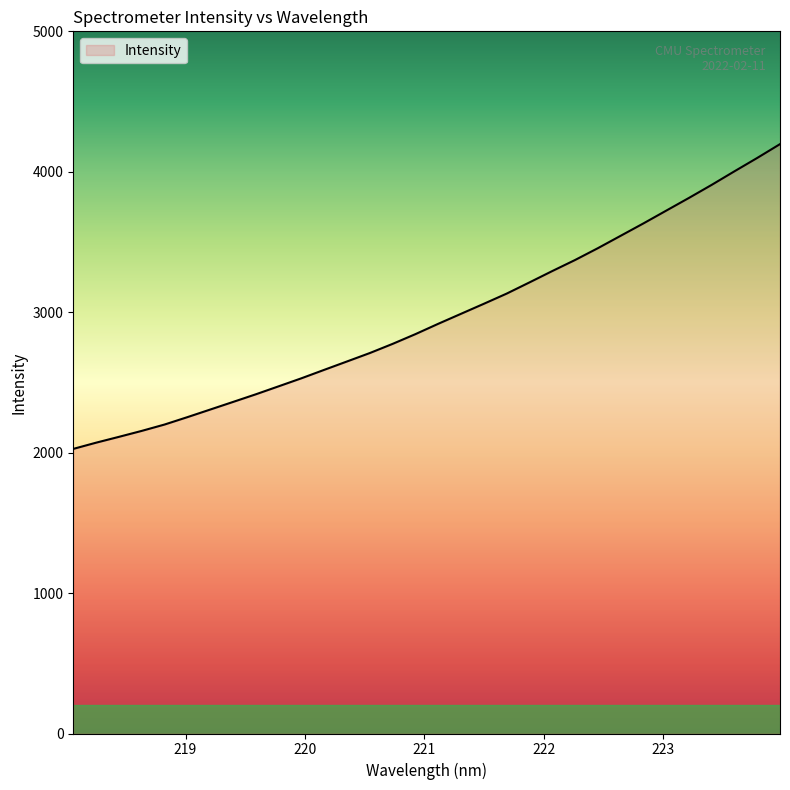

What is the difference between the maximum and minimum values?

2170.2